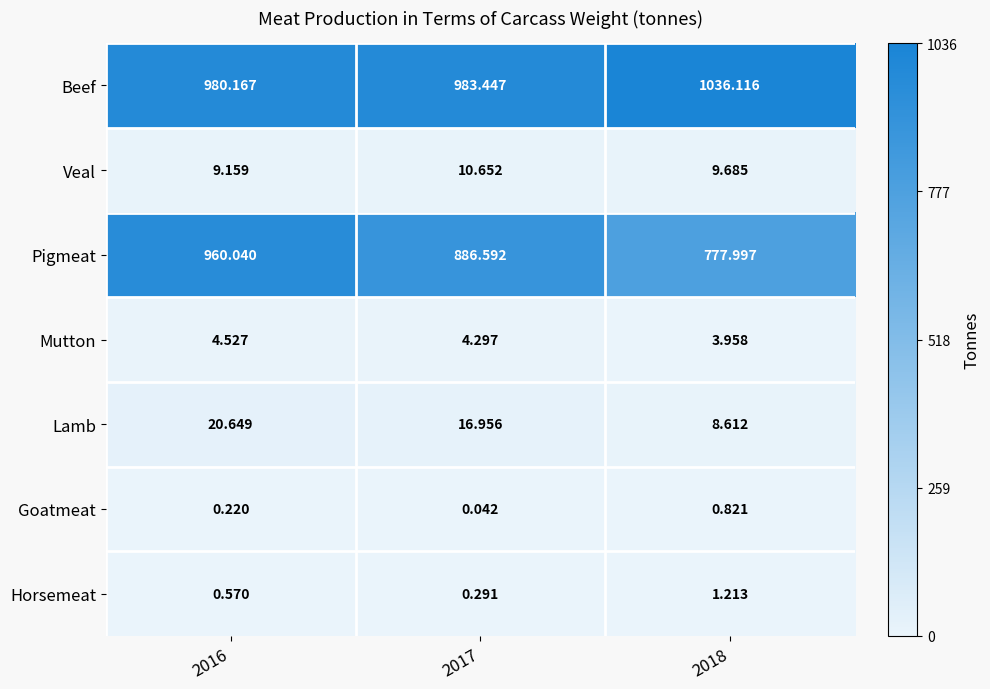

Which series has the largest total across all categories?

Beef